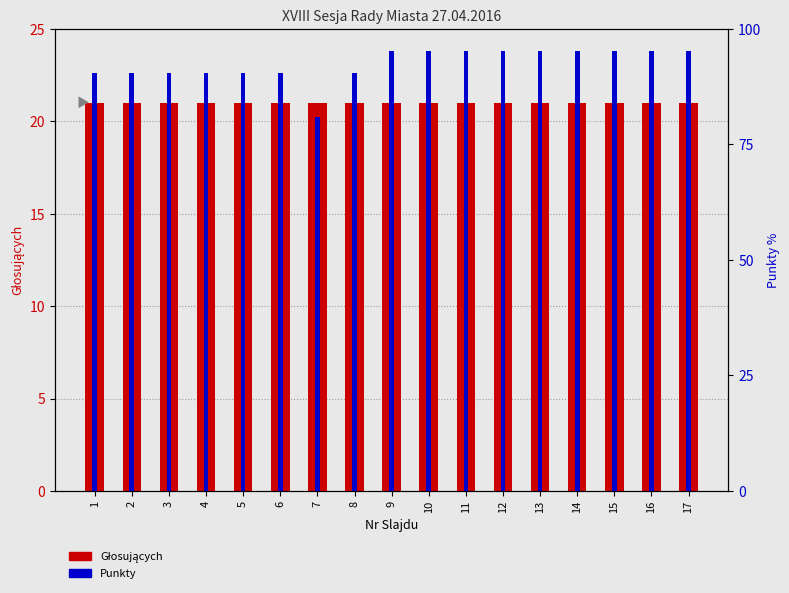

How many groups of bars are there?

17